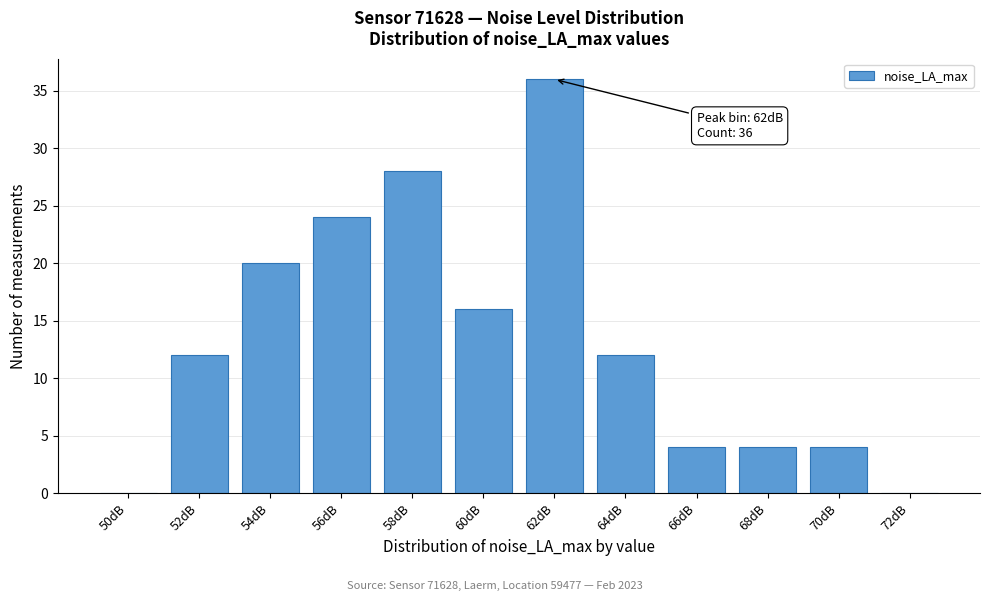

Reading left to right, list all the values displayed in this chart.

50dB=0	52dB=12	54dB=20	56dB=24	58dB=28	60dB=16	62dB=36	64dB=12	66dB=4	68dB=4	70dB=4	72dB=0